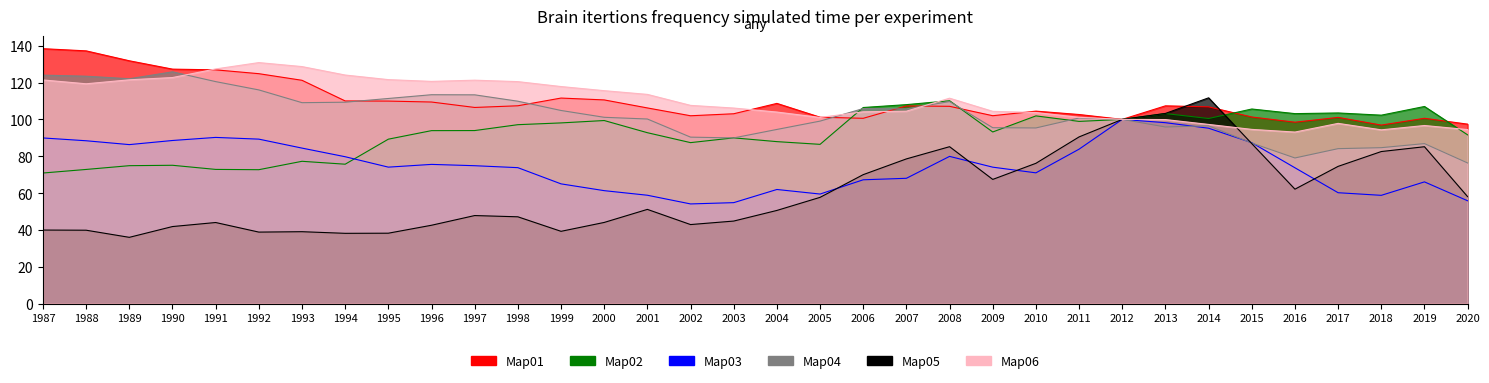

Reading right to left, transcribe all the data shown in this chart.

Farms: 2020=97.4	2019=100.6	2018=96.9	2017=101.1	2016=98.5	2015=101.3	2014=106.8	2013=107.4	2012=100.0	2011=102.6	2010=104.5	2009=102.0	2008=107.1	2007=107.3	2006=100.6	2005=101.2	2004=108.7	2003=103.1	2002=102.0	2001=106.2	2000=110.6	1999=111.6	1998=107.4	1997=106.5	1996=109.4	1995=109.9	1994=110.0	1993=121.2	1992=124.8	1991=126.9	1990=127.3	1989=131.8	1988=137.2	1987=138.4
Forestry, fishing: 2020=91.6	2019=107.0	2018=102.3	2017=103.5	2016=103.1	2015=105.6	2014=100.5	2013=103.2	2012=100.0	2011=98.9	2010=101.9	2009=93.2	2008=110.1	2007=108.0	2006=106.4	2005=86.4	2004=87.9	2003=90.0	2002=87.4	2001=92.8	2000=99.4	1999=98.1	1998=97.1	1997=93.9	1996=93.9	1995=89.3	1994=75.7	1993=77.2	1992=72.7	1991=72.8	1990=75.1	1989=74.9	1988=72.8	1987=70.9
Oil and gas extraction: 2020=55.8	2019=66.1	2018=58.8	2017=60.2	2016=73.7	2015=87.3	2014=95.2	2013=98.2	2012=100.0	2011=83.8	2010=71.0	2009=74.1	2008=79.9	2007=68.0	2006=67.2	2005=59.5	2004=61.9	2003=54.8	2002=54.1	2001=58.8	2000=61.3	1999=65.0	1998=73.8	1997=74.9	1996=75.6	1995=74.1	1994=79.7	1993=84.4	1992=89.3	1991=90.2	1990=88.5	1989=86.3	1988=88.4	1987=89.9
Mining, except oil and gas: 2020=76.3	2019=86.9	2018=84.6	2017=84.1	2016=79.1	2015=87.2	2014=96.5	2013=95.9	2012=100.0	2011=100.8	2010=95.3	2009=95.5	2008=109.7	2007=105.7	2006=105.9	2005=99.1	2004=94.5	2003=89.9	2002=90.4	2001=100.2	2000=101.1	1999=104.8	1998=109.9	1997=113.3	1996=113.4	1995=111.3	1994=109.3	1993=109.1	1992=116.0	1991=120.5	1990=125.8	1989=122.1	1988=123.4	1987=124.0
Support activities for mining: 2020=58.0	2019=85.2	2018=82.5	2017=74.5	2016=62.1	2015=86.8	2014=111.7	2013=103.2	2012=100.0	2011=90.5	2010=76.2	2009=67.4	2008=85.2	2007=78.5	2006=70.0	2005=57.7	2004=50.6	2003=44.8	2002=42.9	2001=51.1	2000=44.1	1999=39.2	1998=47.1	1997=47.8	1996=42.5	1995=38.2	1994=38.1	1993=39.0	1992=38.8	1991=44.0	1990=41.8	1989=36.0	1988=39.8	1987=39.9
Utilities: 2020=94.5	2019=96.7	2018=94.3	2017=97.8	2016=93.1	2015=94.6	2014=97.3	2013=99.9	2012=100.0	2011=101.1	2010=103.7	2009=104.4	2008=111.5	2007=104.5	2006=104.1	2005=101.1	2004=104.0	2003=106.2	2002=107.6	2001=113.6	2000=115.6	1999=117.8	1998=120.5	1997=121.3	1996=120.6	1995=121.6	1994=124.1	1993=128.7	1992=130.8	1991=127.4	1990=122.7	1989=121.5	1988=119.3	1987=121.4